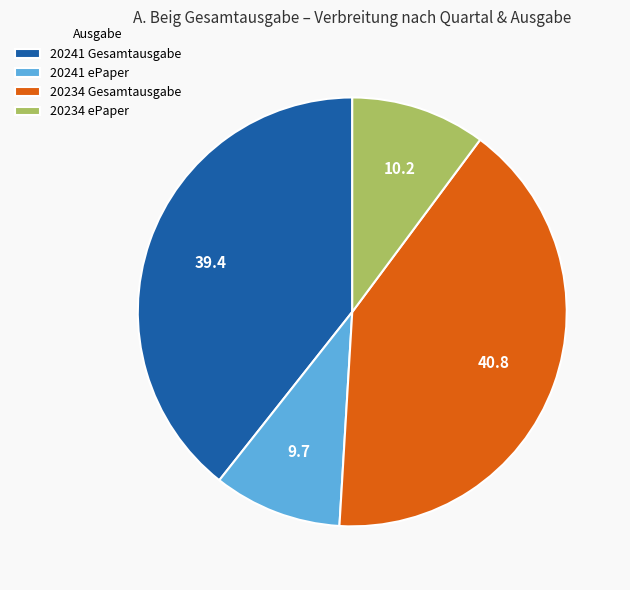

How many segments does this pie chart have?

4